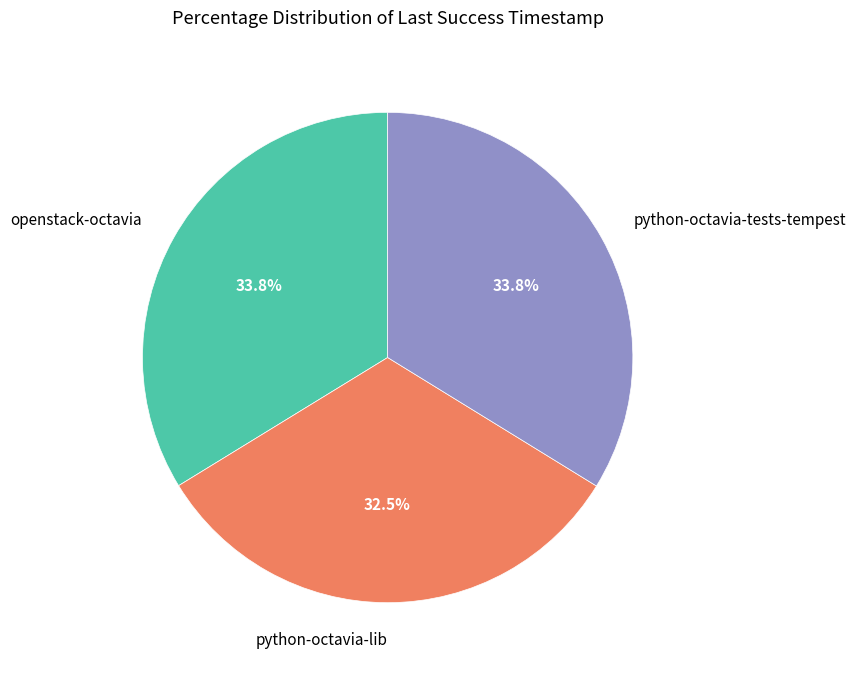

What is the ratio of the value at python-octavia-tests-tempest to the value at python-octavia-lib?

1.0